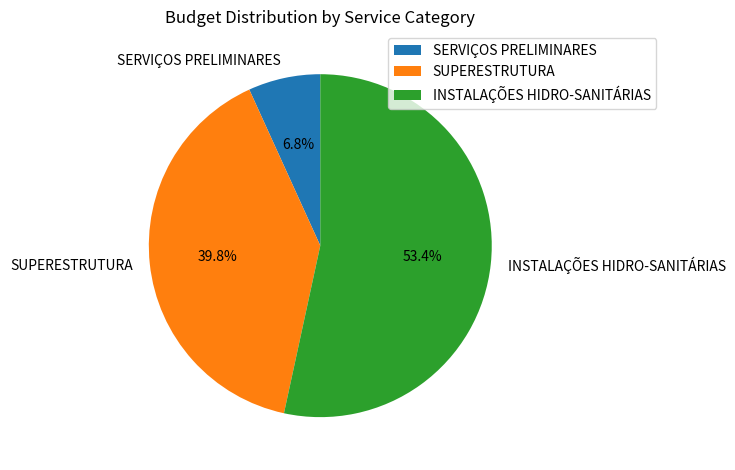

To the nearest percent, what is the average slice percentage?

33%